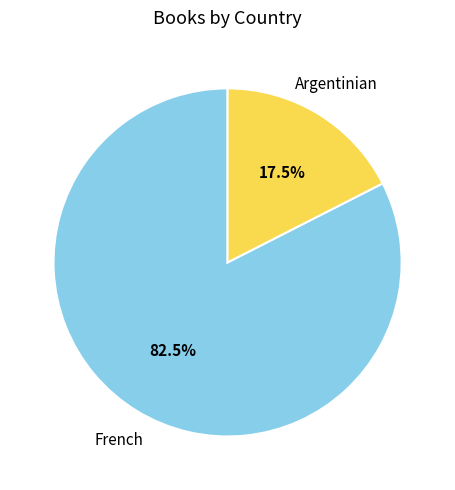

Rank the categories by value from lowest to highest.

Argentinian, French